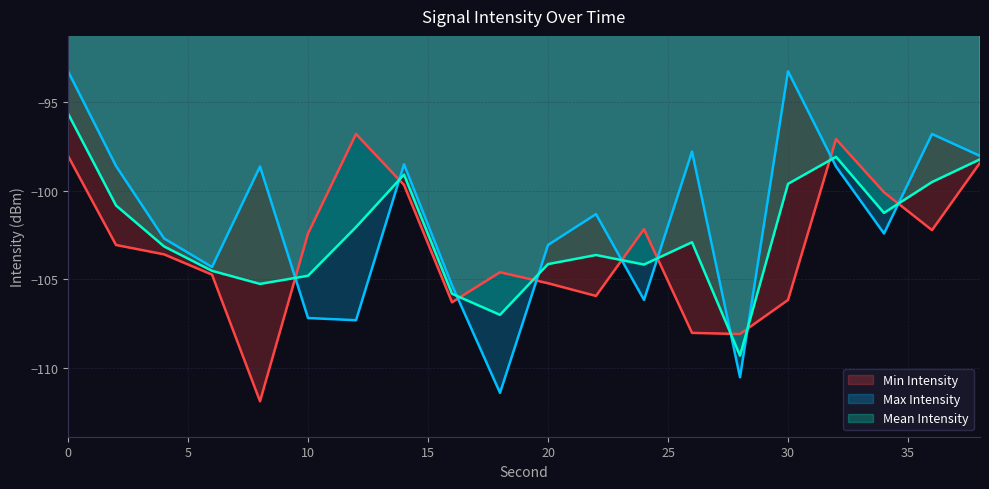

What are all the series names shown in the legend?

Min Intensity, Max Intensity, Mean Intensity